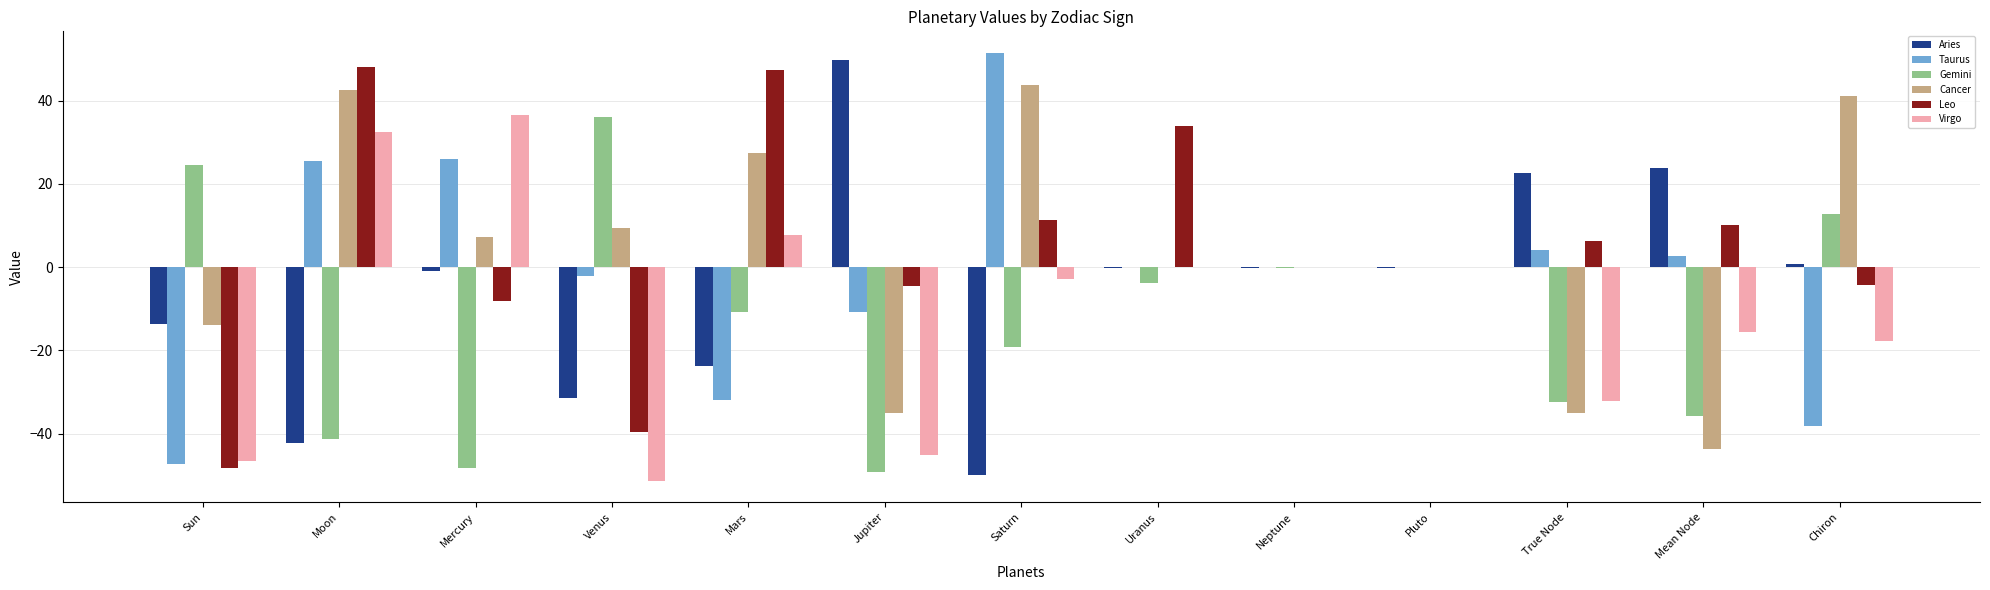

What is the maximum value shown in the chart?

51.5